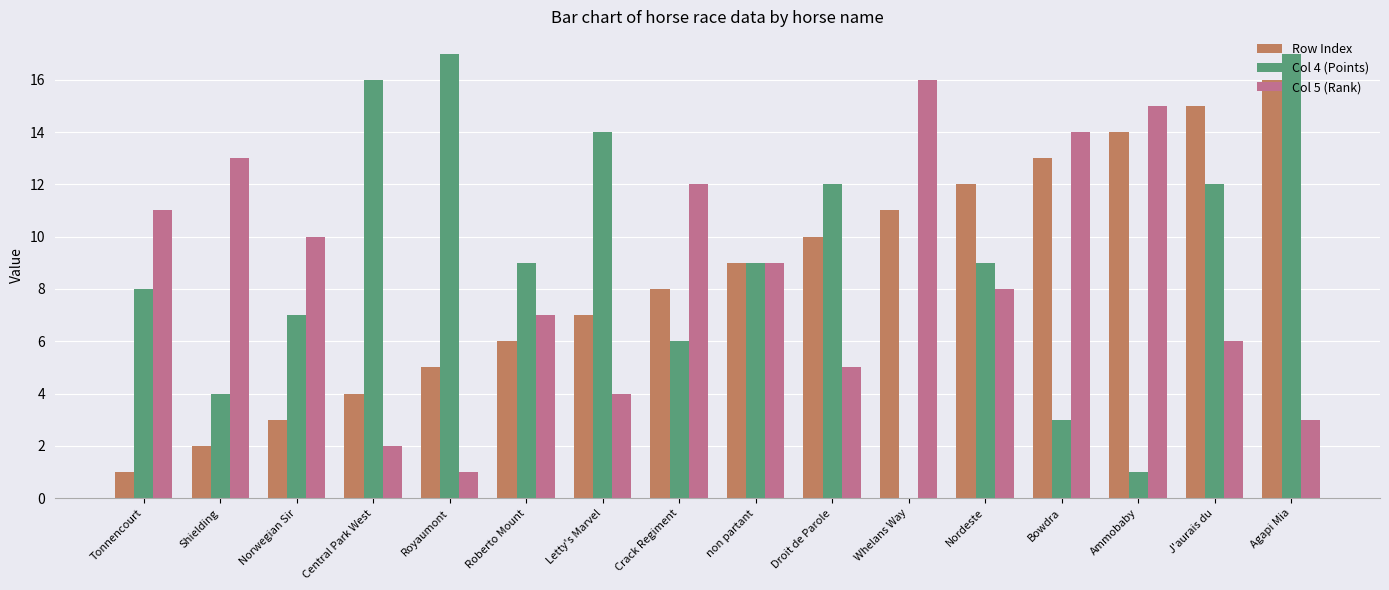

Which series changed the most between Shielding and Crack Regiment?

Row Index